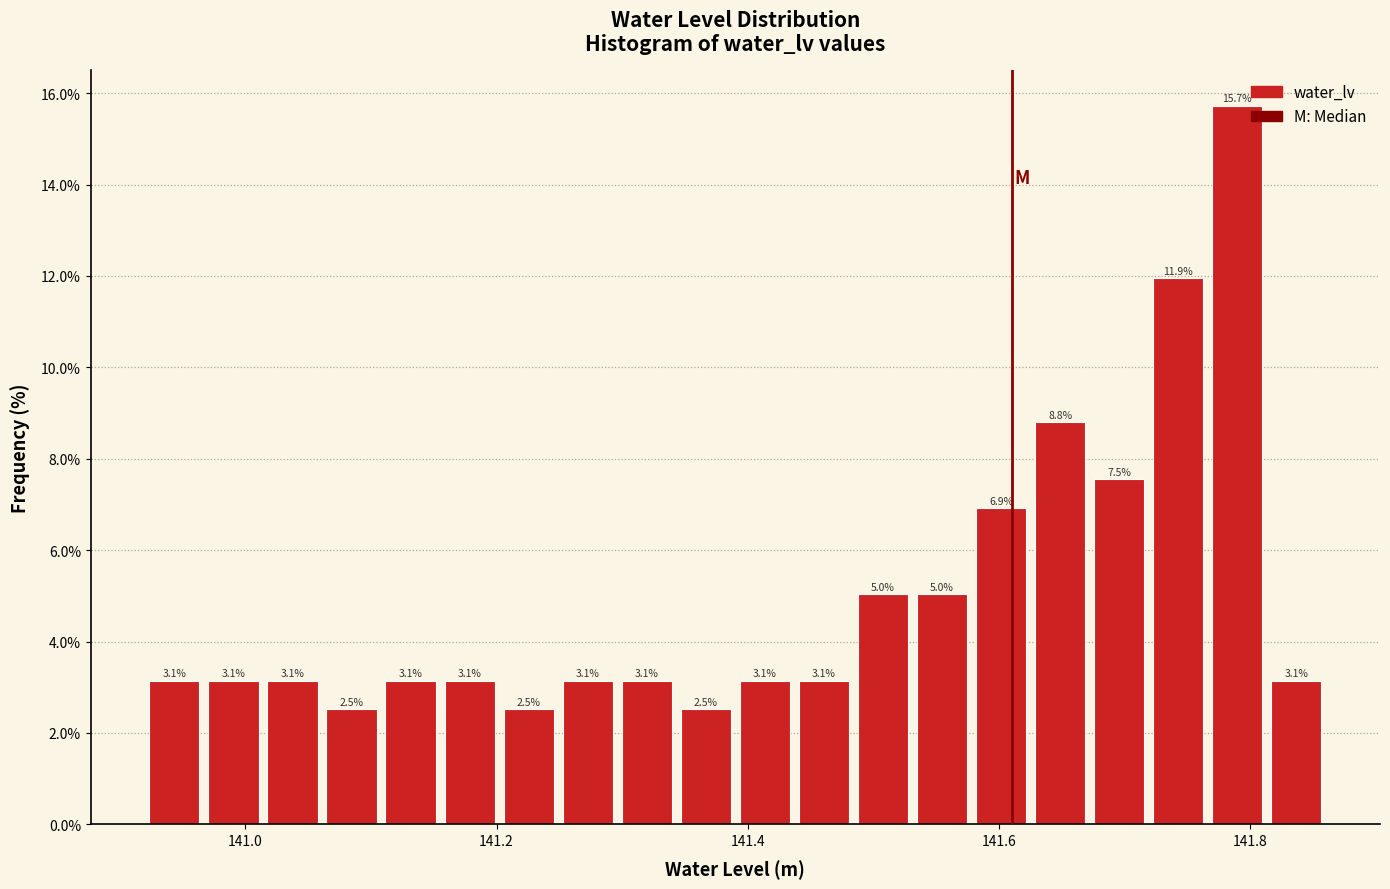

Read against the x-axis, roughly where is the centre of the tallest bar?

141.78